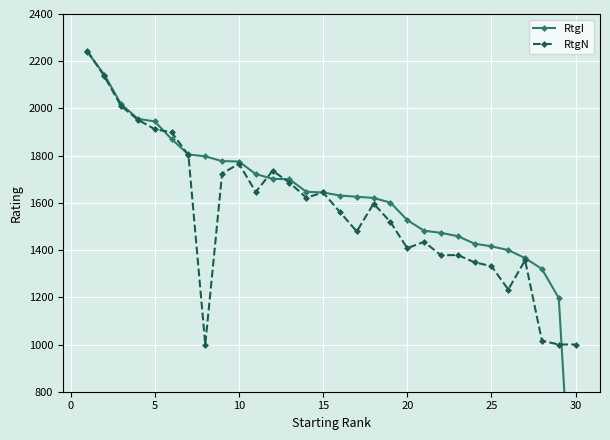

What are all the series names shown in the legend?

RtgI, RtgN